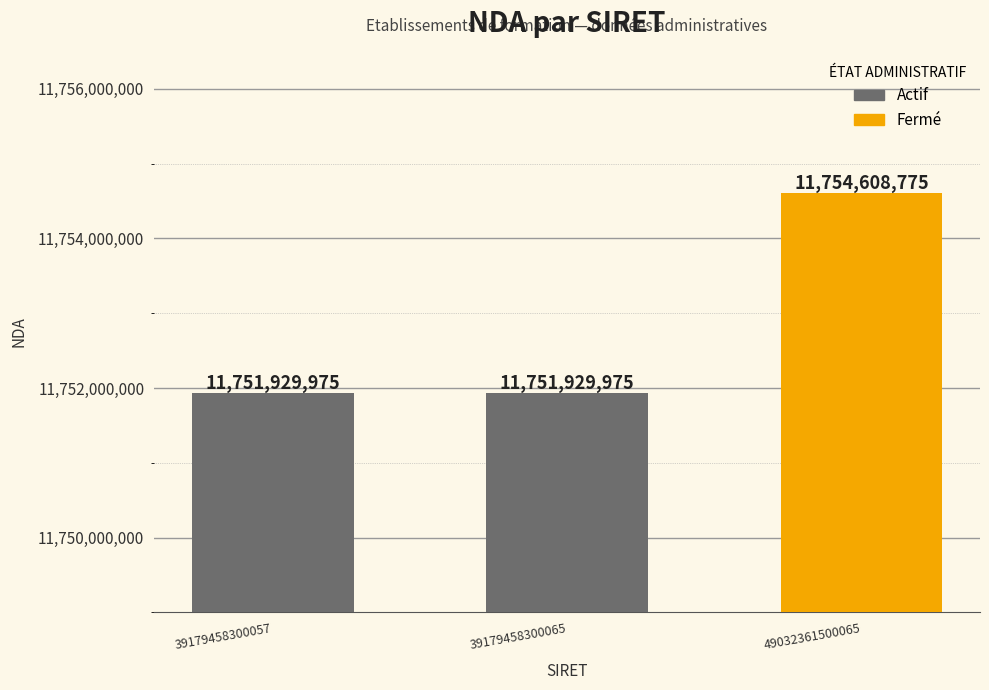

Reading left to right, list all the values displayed in this chart.

11751929975	11751929975	11754608775